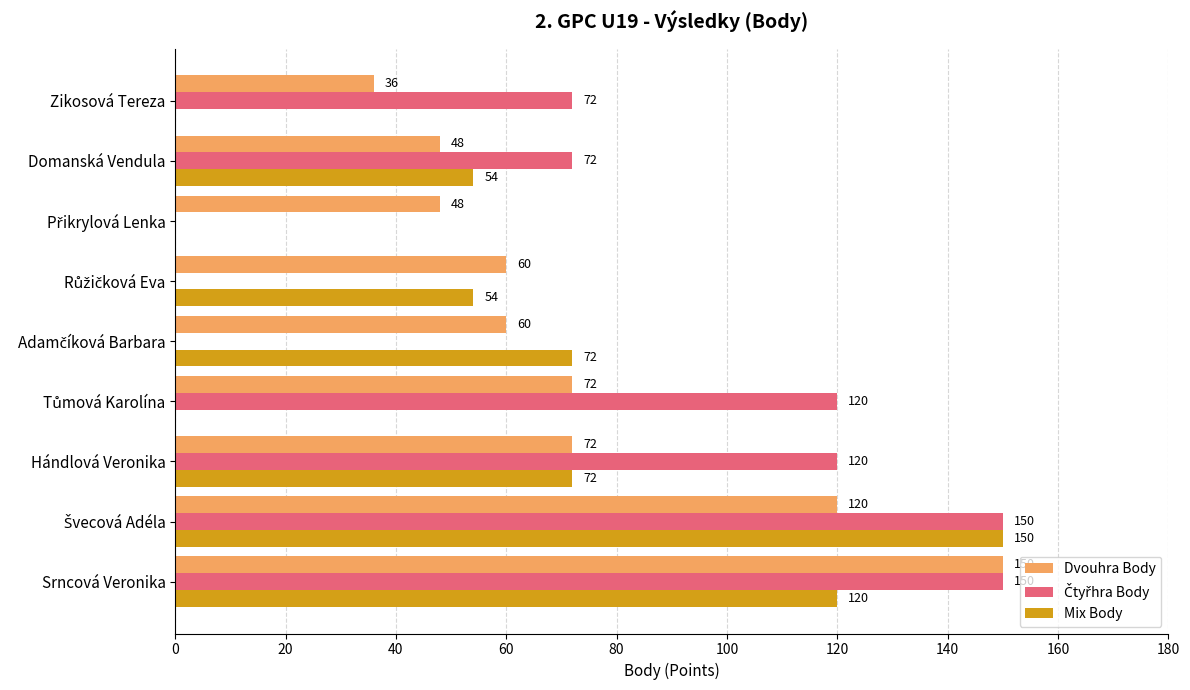

What is the total value across all series at Srncová Veronika?

420